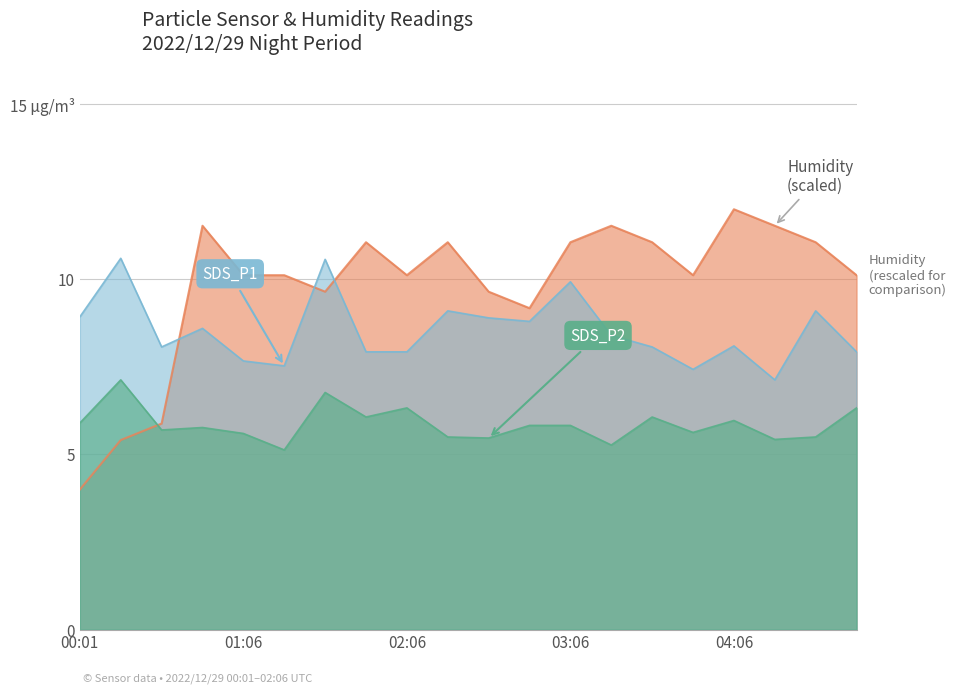

What is the label of the 18th point from the left?

04:21